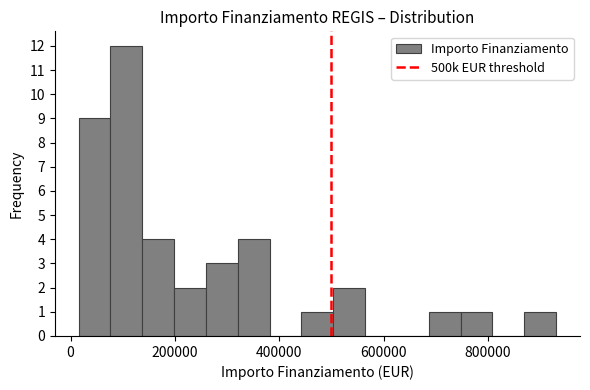

Read against the x-axis, roughly where is the centre of the tallest bar?

100000